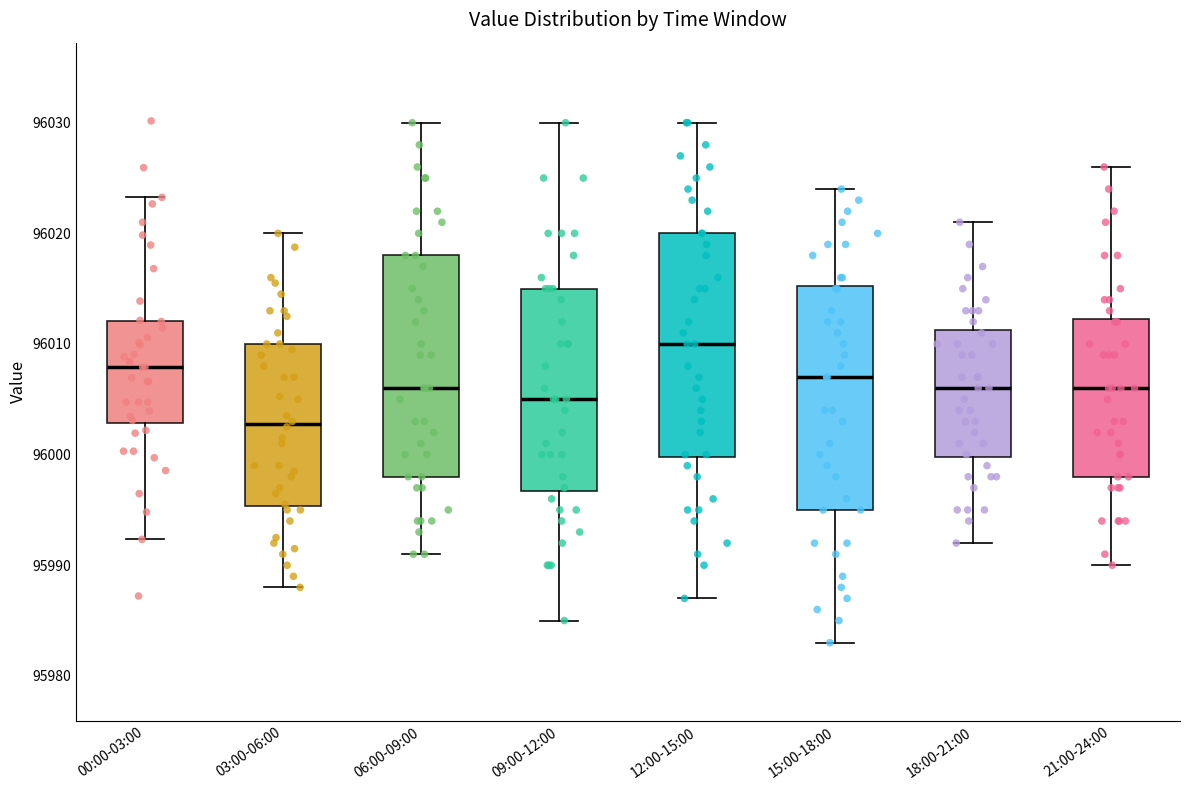

Where is the upper edge of the box for 12:00-15:00 on the y-axis? The values are not printed on the chart, so give them approximately, as read against the axis.

96020